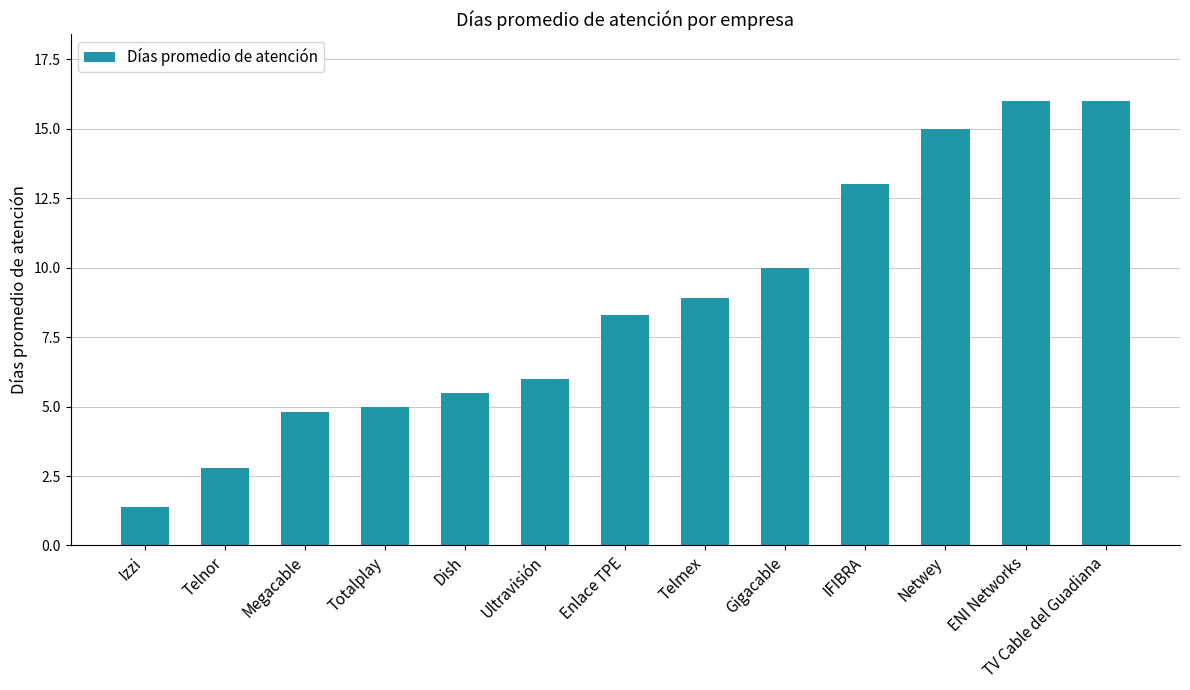

How many values are below 8?

6